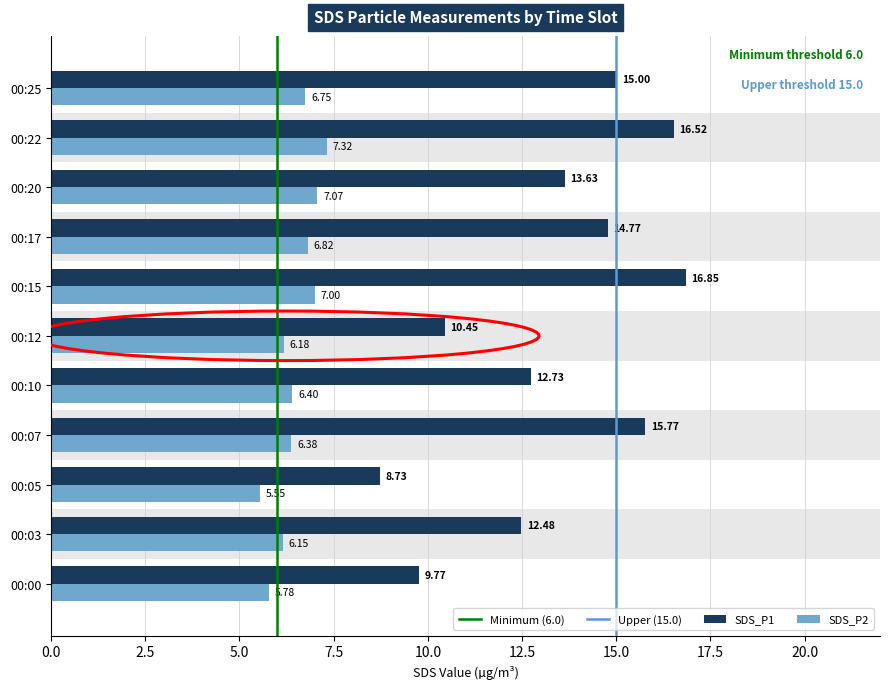

How many data points in SDS_P1 are above 13?

6